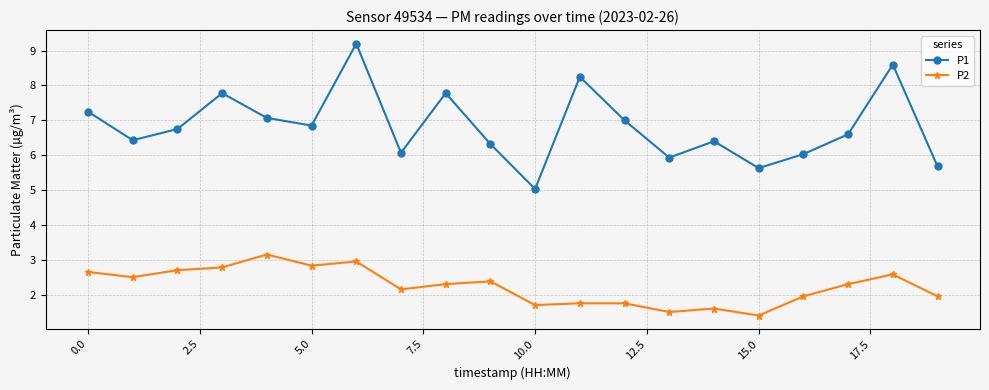

True or false: P2 has more than 0 points higher than both neighbors.

True